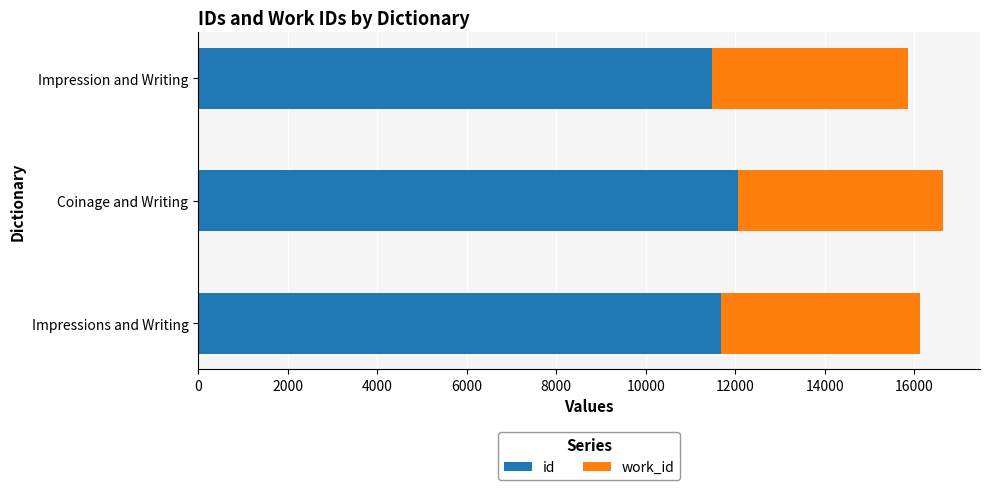

How many id values are between 11482 and 12057?

3